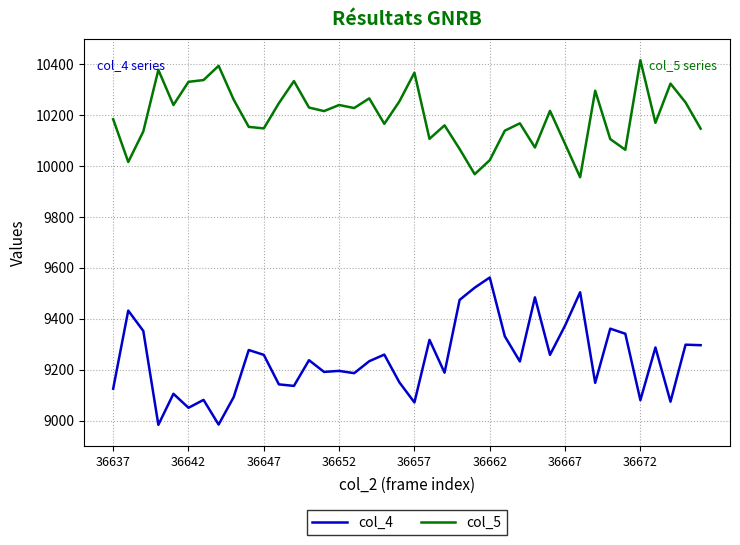

How many lines are shown in the chart?

2